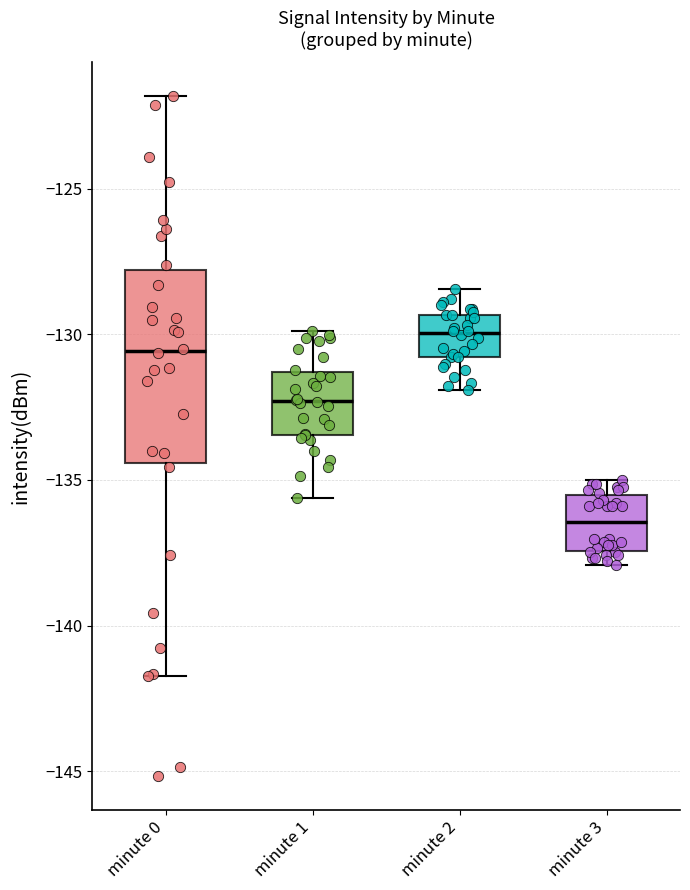

Which box has the highest median line?

minute 2